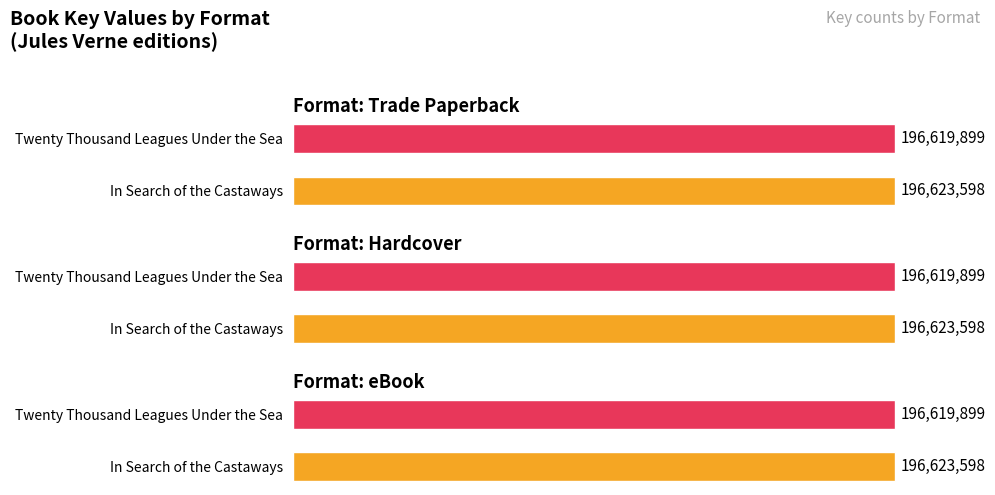

True or false: Hardcover has a value of 196623598 at In Search of the Castaways.

True